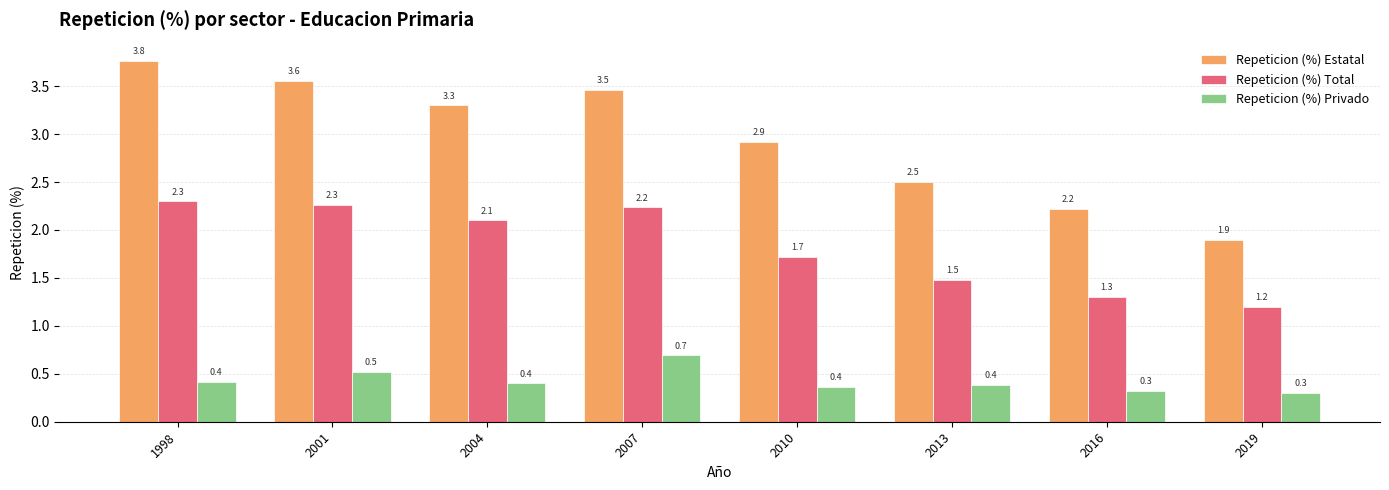

Between 2007 and 2019, which series saw the biggest shift?

Repeticion (%) Estatal